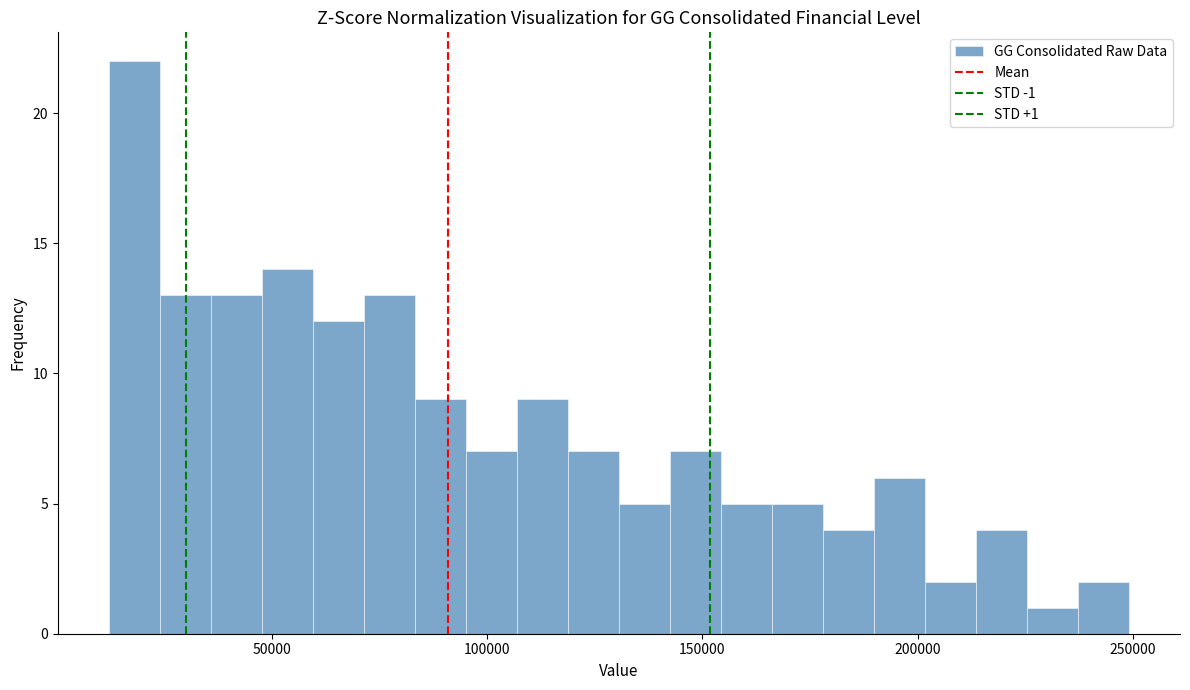

Read against the x-axis, roughly where is the centre of the tallest bar?

20000